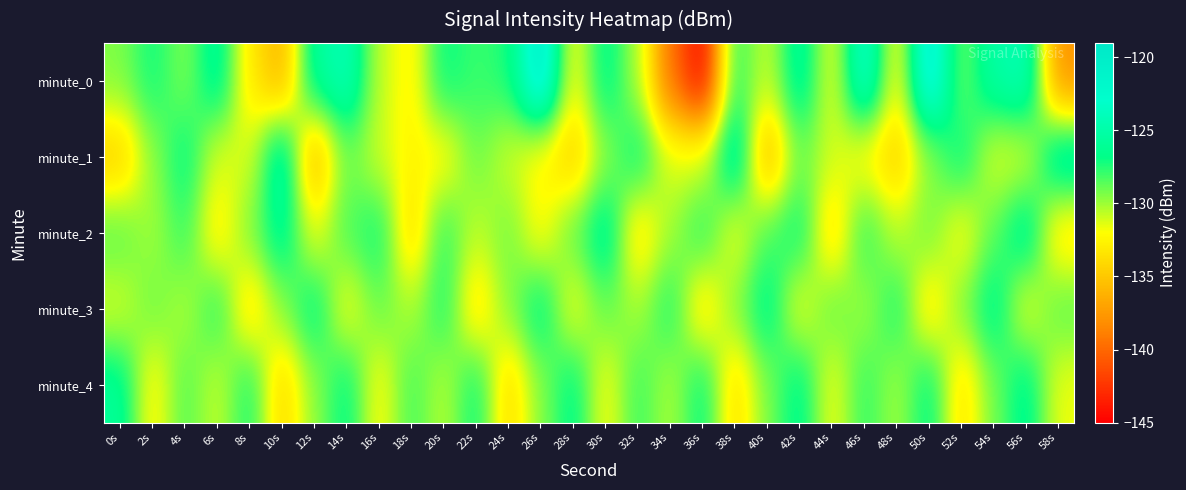

Reading left to right, list all the values displayed in this chart.

minute_0: 0s=-129.4	2s=-127.0	4s=-129.5	6s=-125.5	8s=-133.1	10s=-136.2	12s=-125.6	14s=-124.1	16s=-130.7	18s=-132.7	20s=-126.8	22s=-127.9	24s=-127.4	26s=-119.9	28s=-132.3	30s=-126.1	32s=-130.3	34s=-139.6	36s=-144.7	38s=-127.5	40s=-131.0	42s=-125.3	44s=-131.7	46s=-122.6	48s=-132.4	50s=-120.4	52s=-129.2	54s=-125.1	56s=-124.1	58s=-137.9
minute_1: 0s=-134.7	2s=-129.7	4s=-126.5	6s=-131.4	8s=-131.2	10s=-124.3	12s=-136.4	14s=-128.9	16s=-131.0	18s=-132.5	20s=-132.5	22s=-128.9	24s=-131.0	26s=-132.5	28s=-134.7	30s=-129.7	32s=-126.5	34s=-131.4	36s=-131.2	38s=-124.3	40s=-136.4	42s=-128.9	44s=-131.0	46s=-132.5	48s=-134.7	50s=-129.7	52s=-126.5	54s=-131.4	56s=-131.2	58s=-124.3
minute_2: 0s=-128.5	2s=-130.2	4s=-127.8	6s=-133.1	8s=-129.4	10s=-125.7	12s=-131.8	14s=-128.3	16s=-126.9	18s=-134.2	20s=-127.6	22s=-130.8	24s=-129.1	26s=-132.4	28s=-128.7	30s=-125.3	32s=-133.6	34s=-130.1	36s=-127.4	38s=-131.9	40s=-128.2	42s=-126.7	44s=-134.1	46s=-127.5	48s=-130.7	50s=-129.0	52s=-132.3	54s=-128.6	56s=-125.2	58s=-133.5
minute_3: 0s=-131.2	2s=-128.9	4s=-130.5	6s=-127.3	8s=-133.8	10s=-129.6	12s=-126.2	14s=-132.1	16s=-128.8	18s=-130.4	20s=-127.2	22s=-133.7	24s=-129.5	26s=-126.1	28s=-132.0	30s=-128.7	32s=-130.3	34s=-127.1	36s=-133.6	38s=-129.4	40s=-126.0	42s=-131.9	44s=-128.6	46s=-130.2	48s=-127.0	50s=-133.5	52s=-129.3	54s=-125.9	56s=-131.8	58s=-128.5
minute_4: 0s=-125.8	2s=-132.6	4s=-128.4	6s=-130.9	8s=-127.1	10s=-134.3	12s=-129.7	14s=-126.5	16s=-132.3	18s=-128.1	20s=-130.6	22s=-126.8	24s=-134.1	26s=-129.5	28s=-126.3	30s=-132.1	32s=-127.9	34s=-130.4	36s=-126.6	38s=-133.9	40s=-129.3	42s=-126.1	44s=-131.9	46s=-127.7	48s=-130.2	50s=-126.4	52s=-133.7	54s=-129.1	56s=-125.9	58s=-131.7